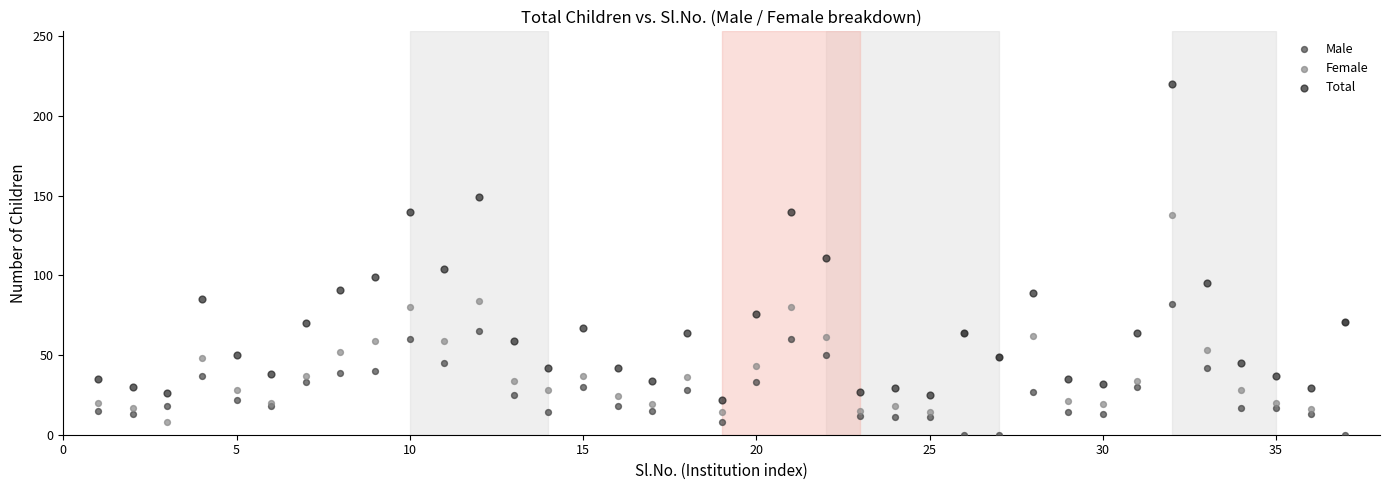

Which series has the widest spread of Y values?

Total